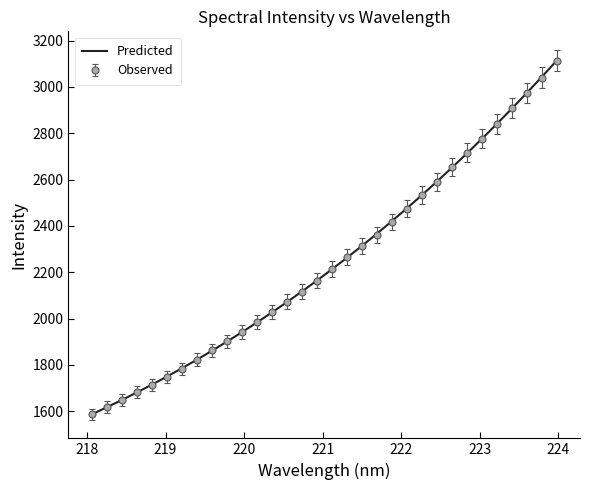

True or false: there are more than 0 points higher than both neighbors.

False